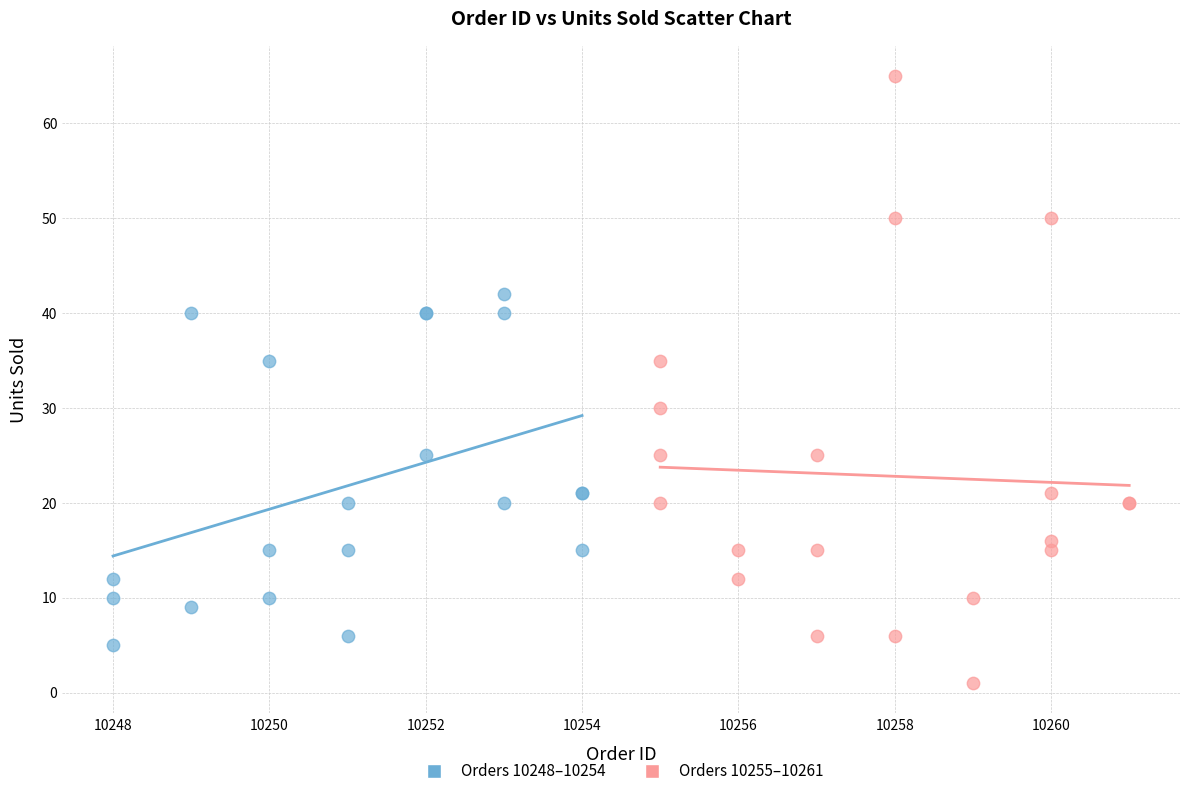

Which series has the largest Y range (max minus min)?

Orders 10255–10261